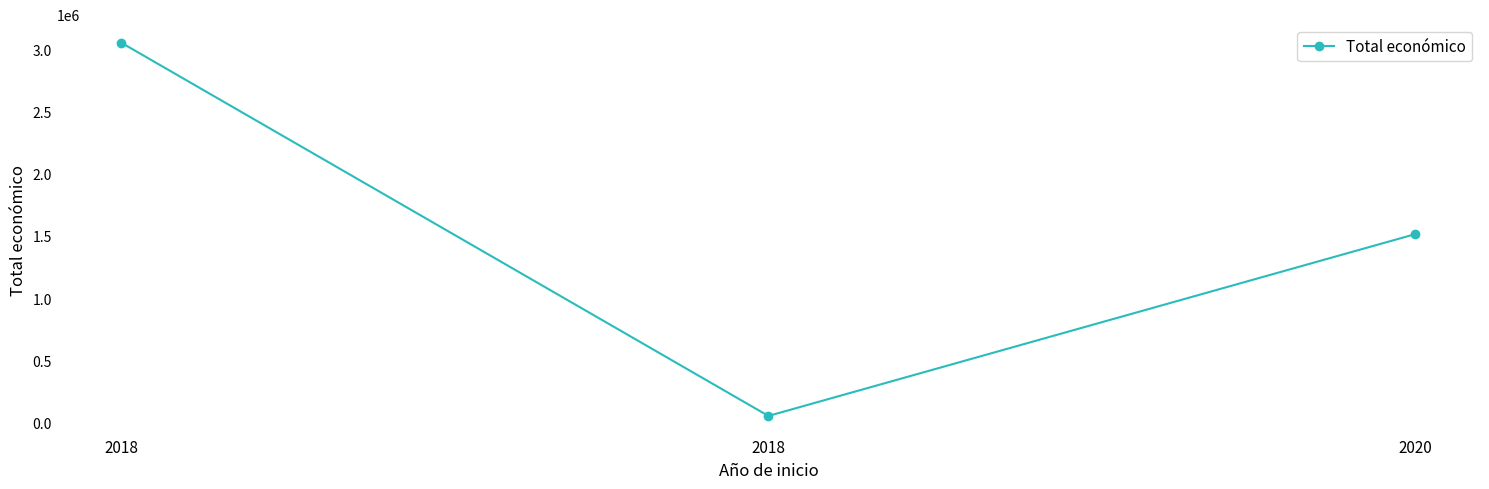

What is the change in value from 2018 to 2020?

+1461671